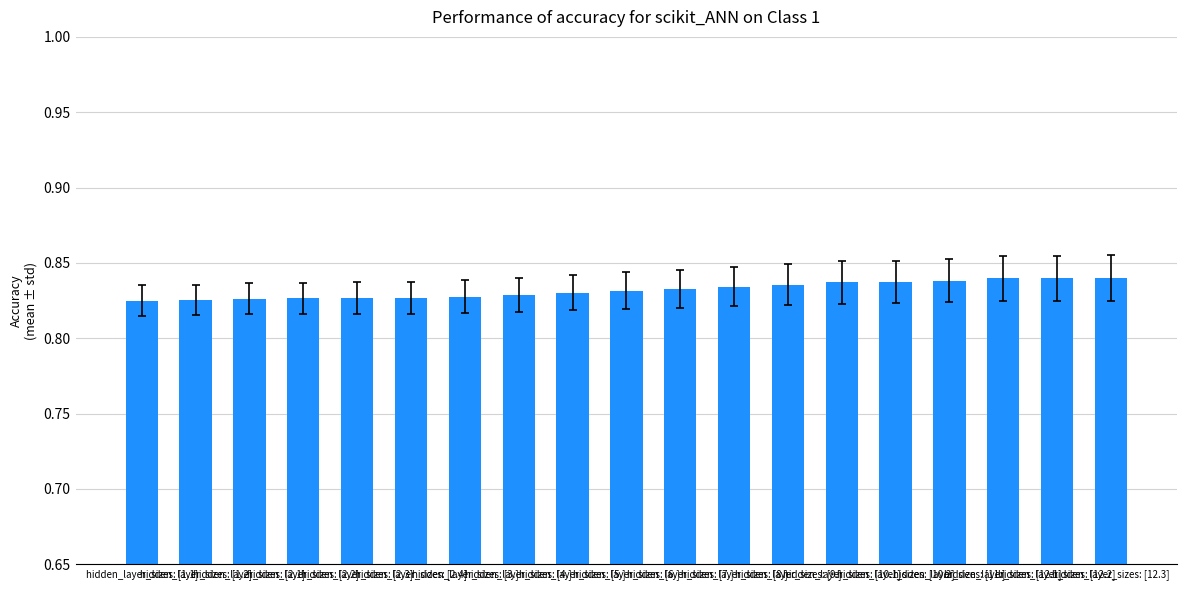

What position from the right is hidden_layer_sizes: [11.]?

4